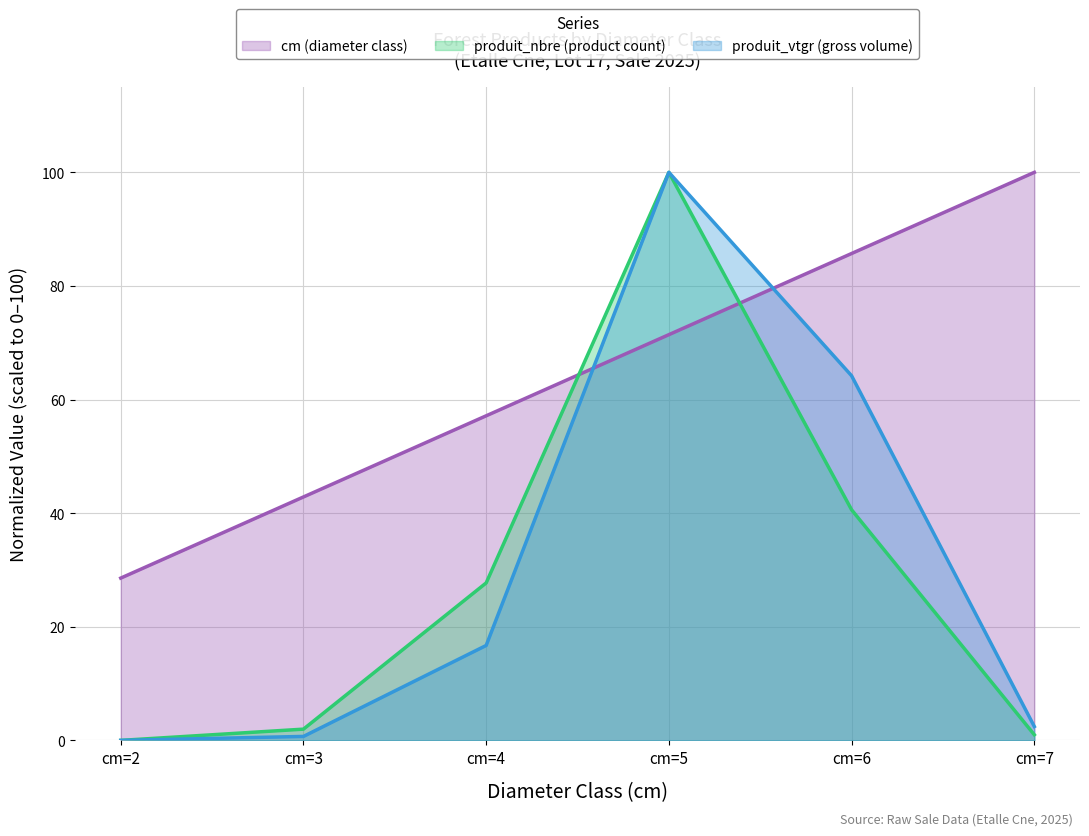

What are all the series names shown in the legend?

cm (diameter class), produit_nbre (product count), produit_vtgr (gross volume)